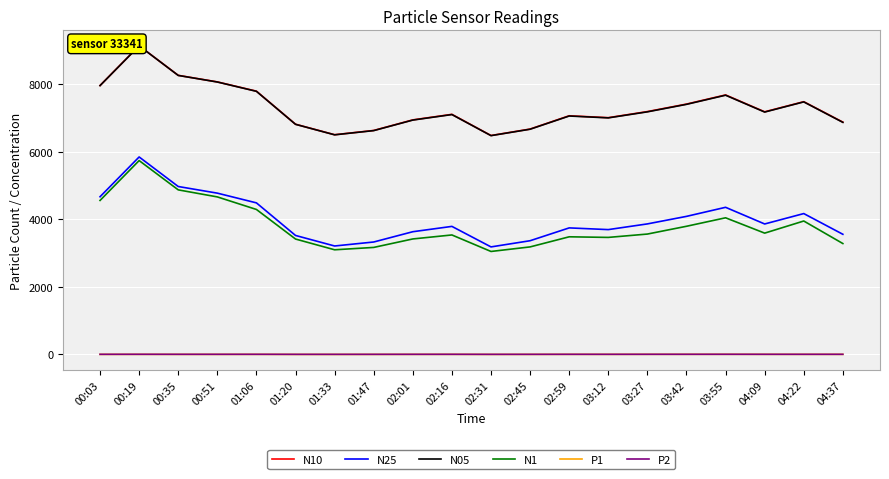

What is the average value of the N25 series?

4007.9